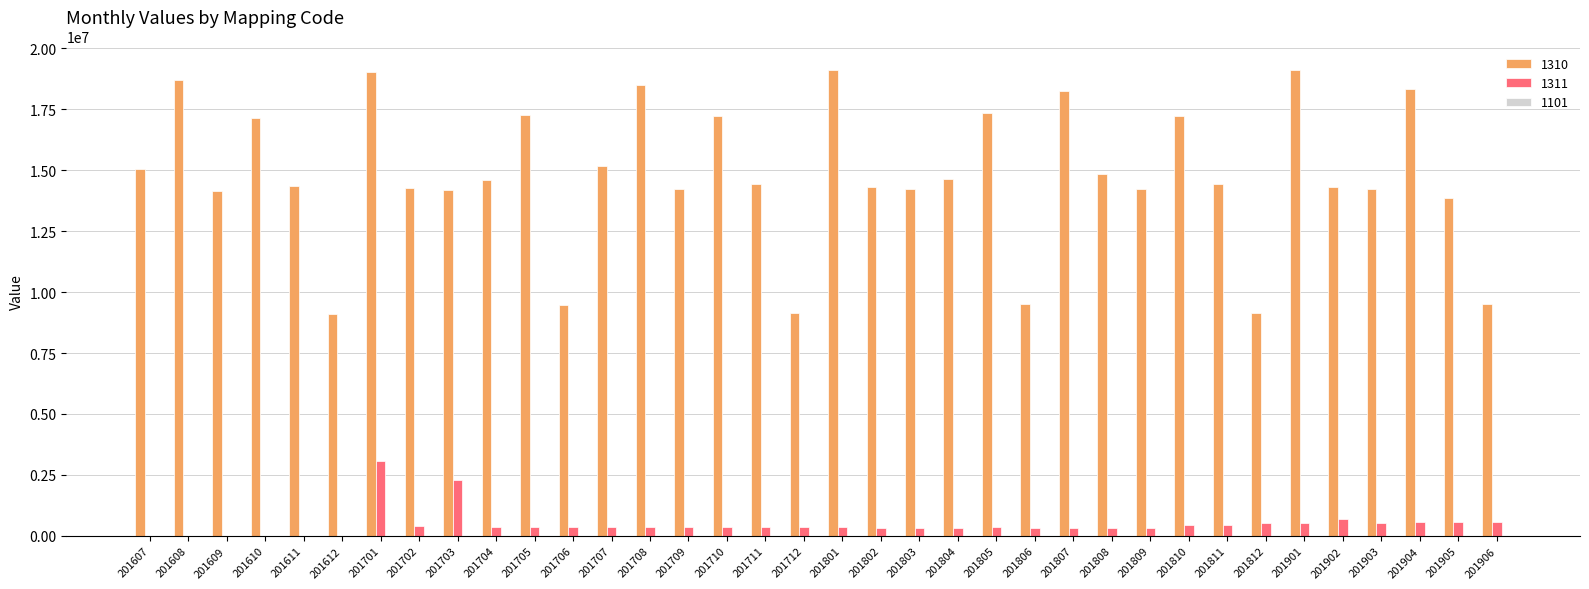

Which series has the largest total across all categories?

1310